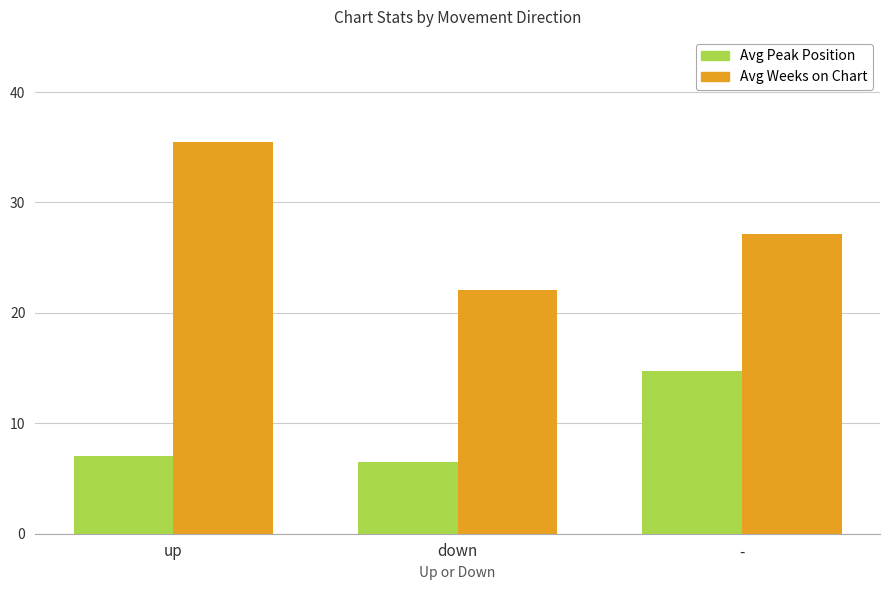

What is the label of the 2nd bar from the left?

down